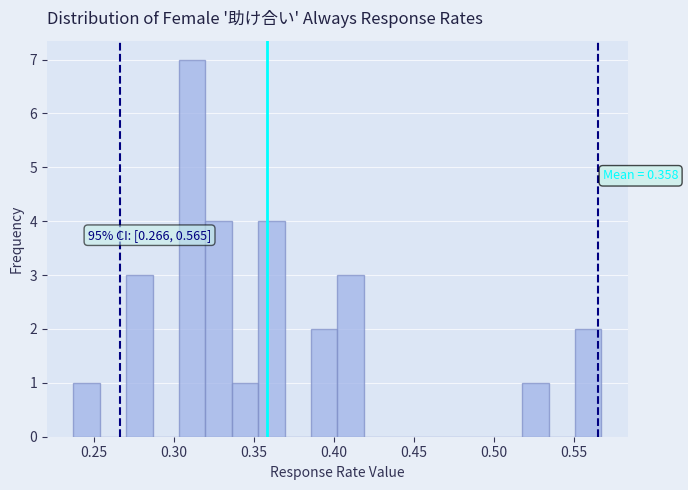

Read against the x-axis, roughly where is the centre of the tallest bar?

0.310